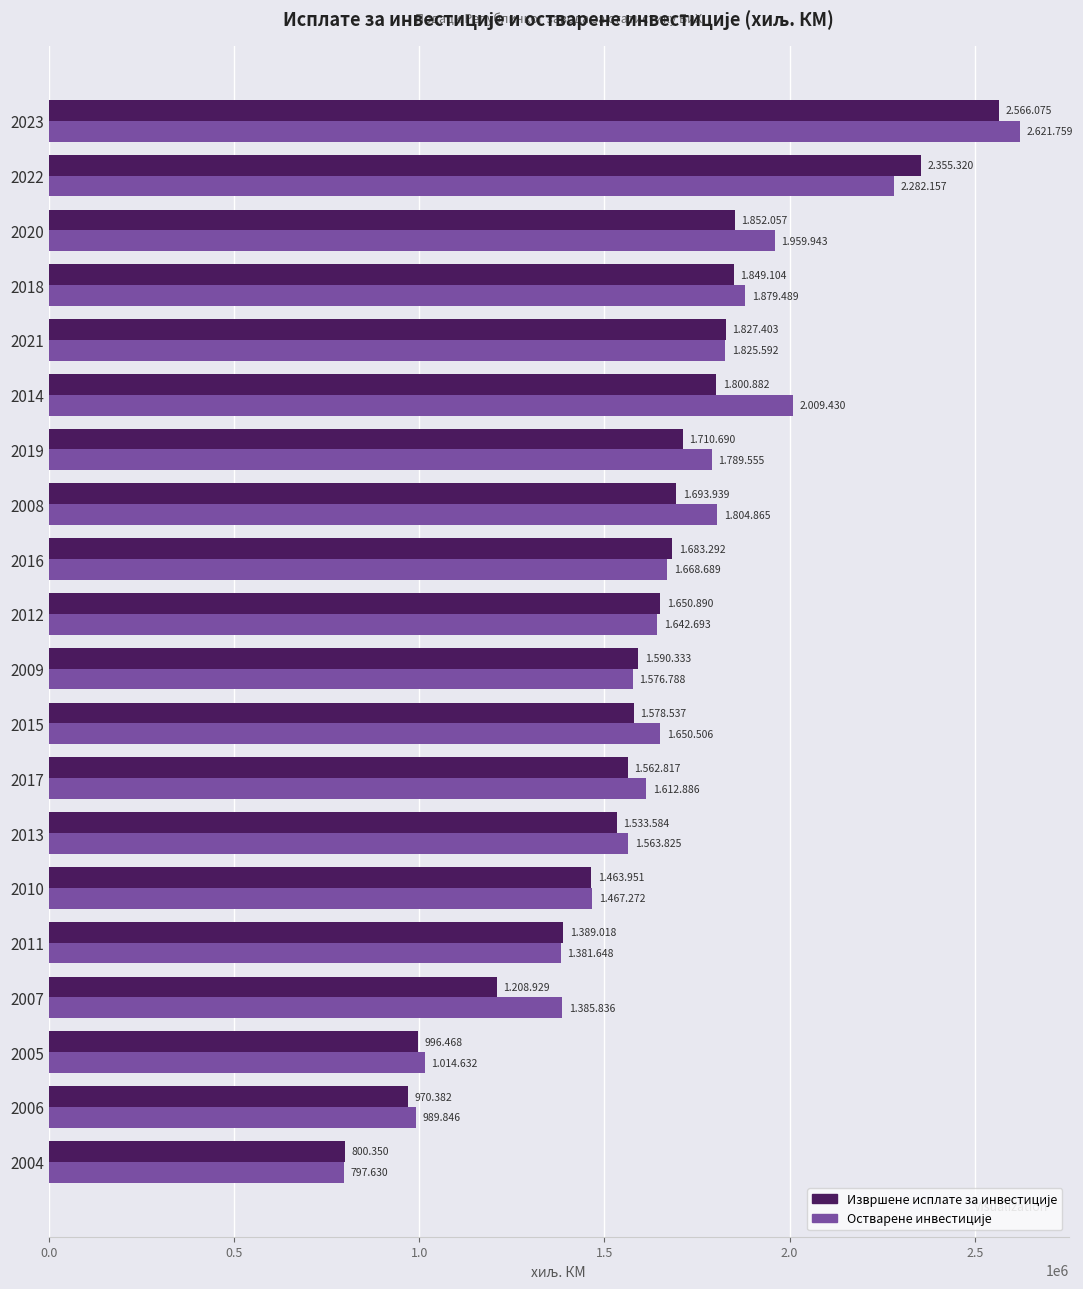

How many series are shown in this chart?

2